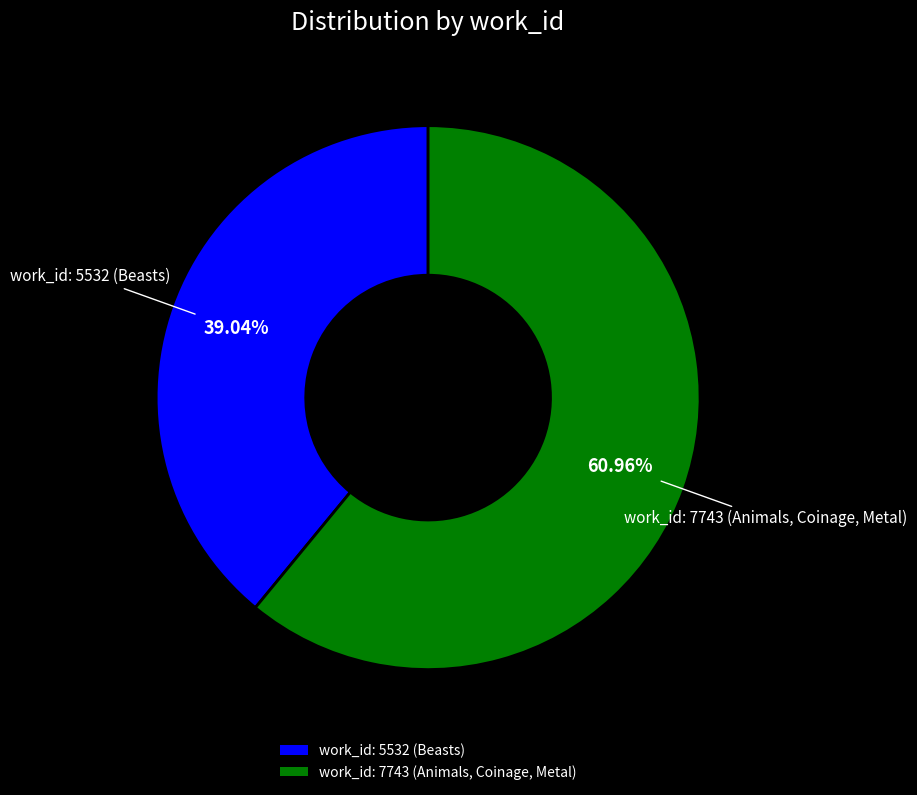

What is the total percentage of work_id: 5532 (Beasts) and work_id: 7743 (Animals, Coinage, Metal)?

100.0%